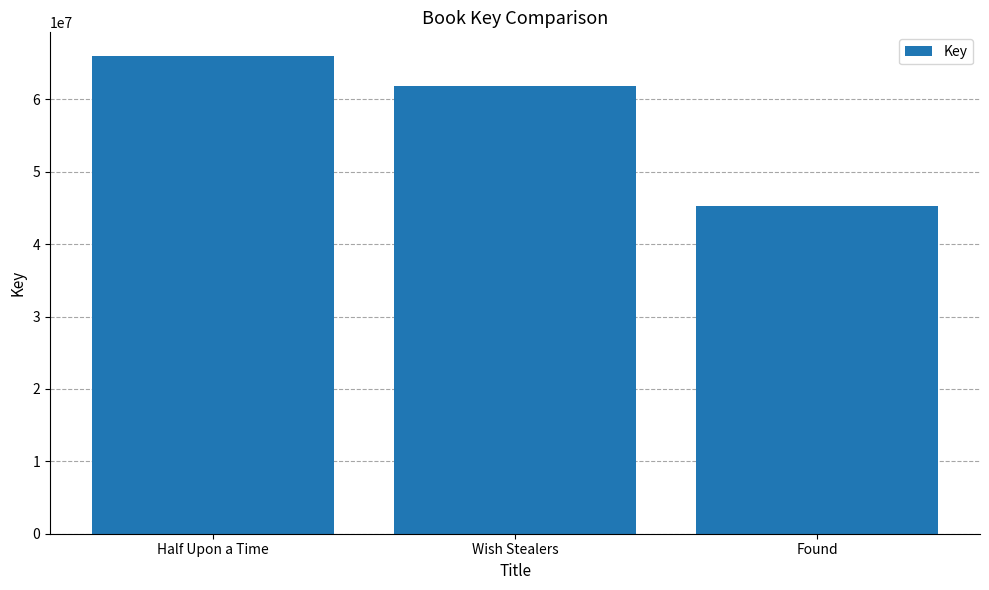

What is the label of the 3rd bar from the left?

Found